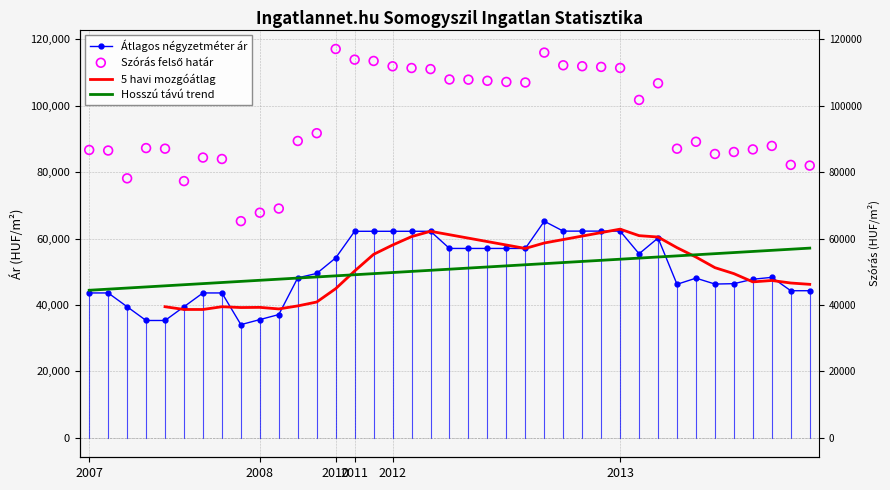

Which series contains the highest Y value?

Szórás felső határ